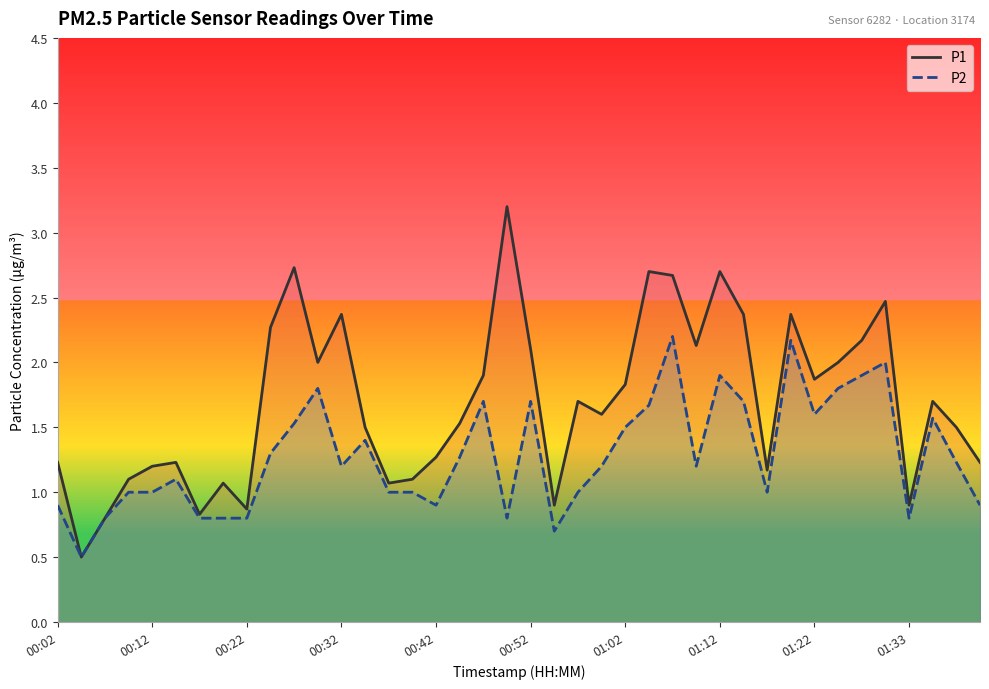

Which series has the largest range (max minus min)?

P1